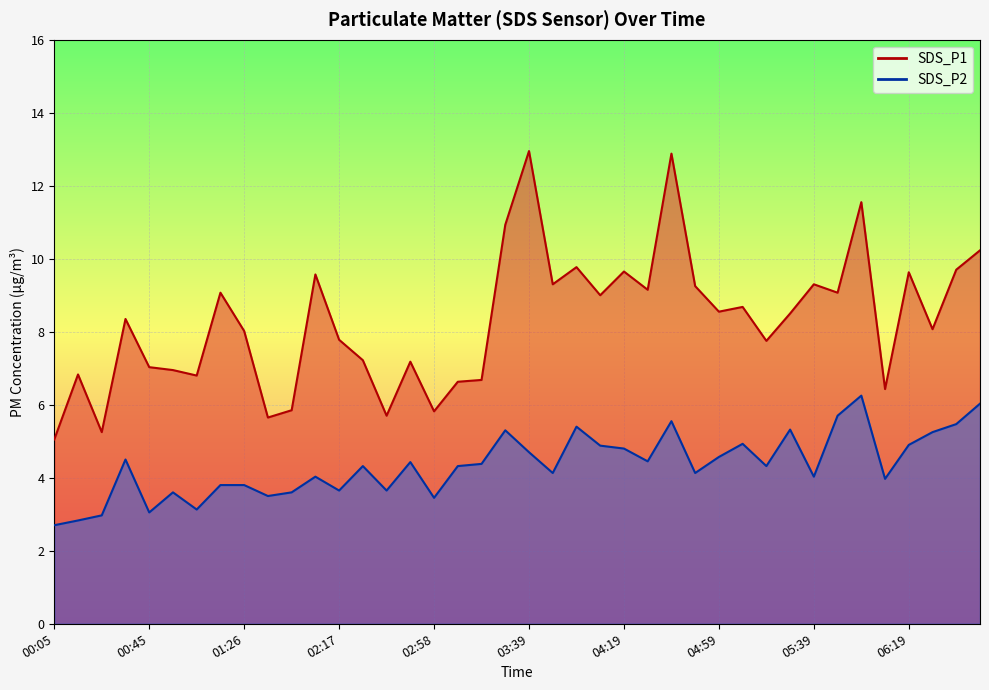

What is the maximum value for SDS_P1?

12.9